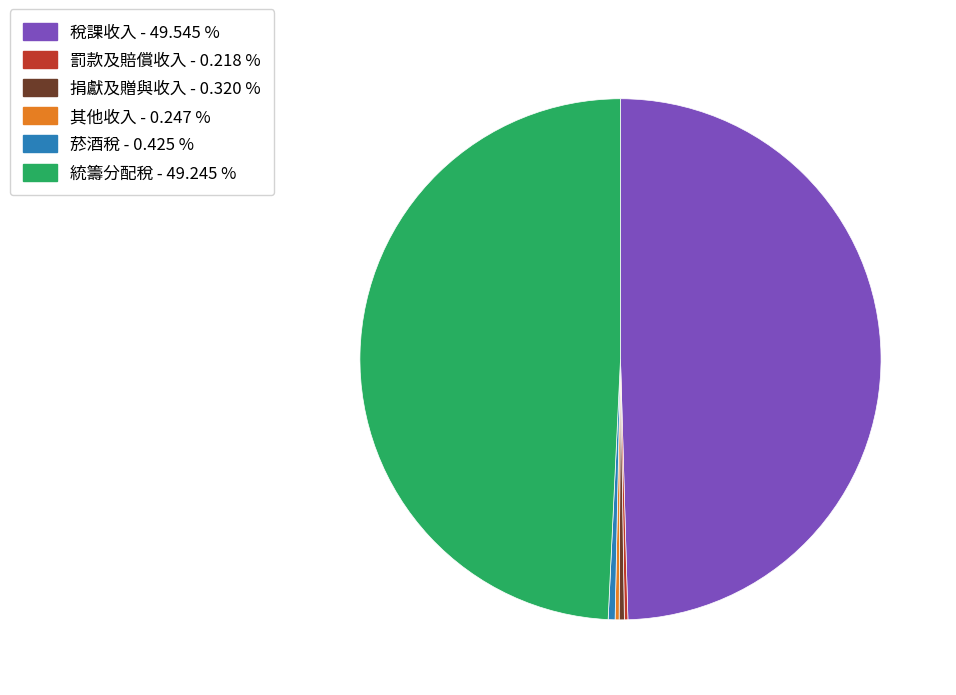

Do 統籌分配稅 and 稅課收入 together represent more than half of the pie?

Yes